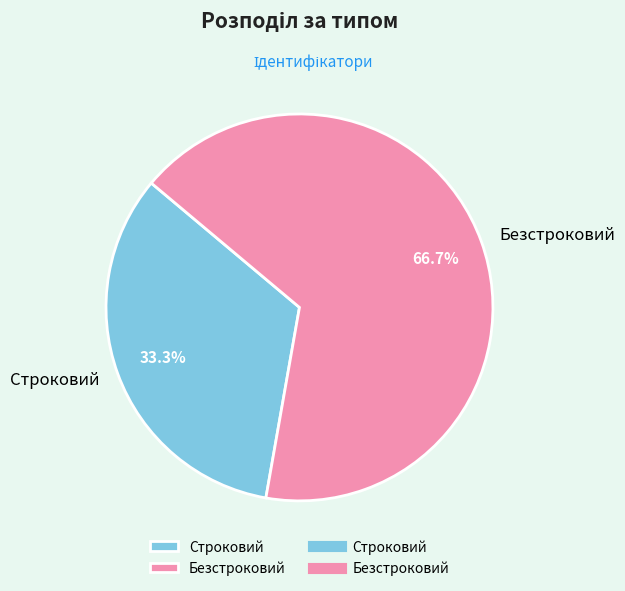

Which has a higher value, Безстроковий or Строковий?

Безстроковий